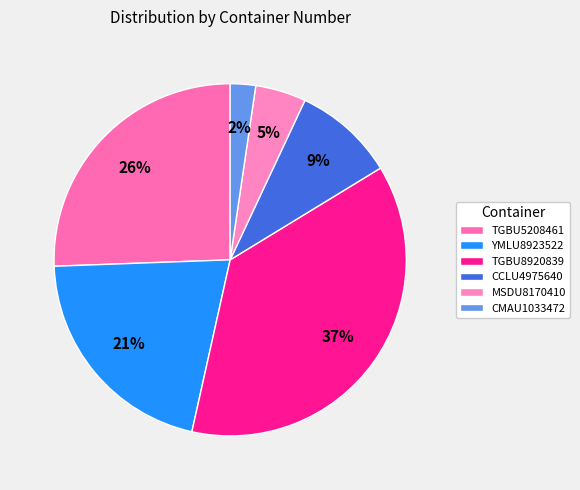

To the nearest percent, what percentage of the pie is YMLU8923522?

21%